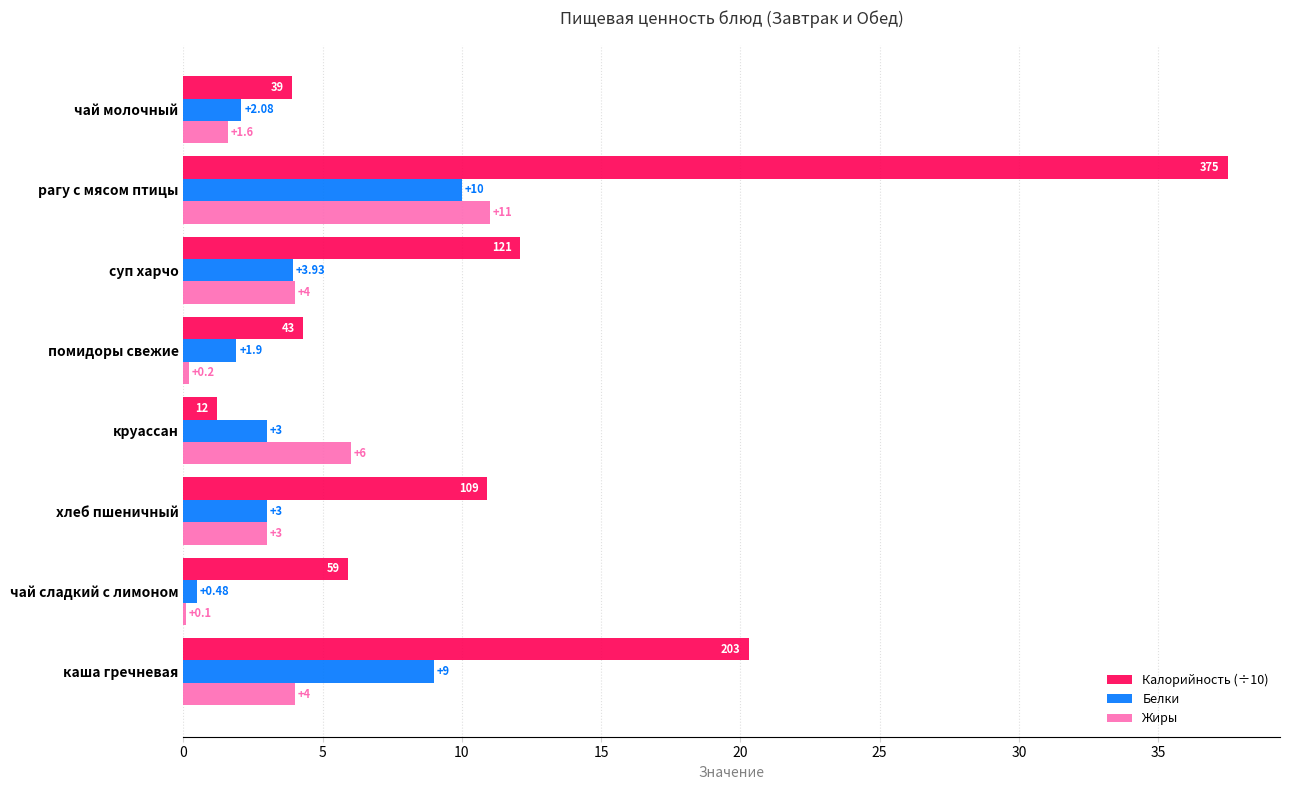

Which series has the largest total across all categories?

Калорийность (÷10)